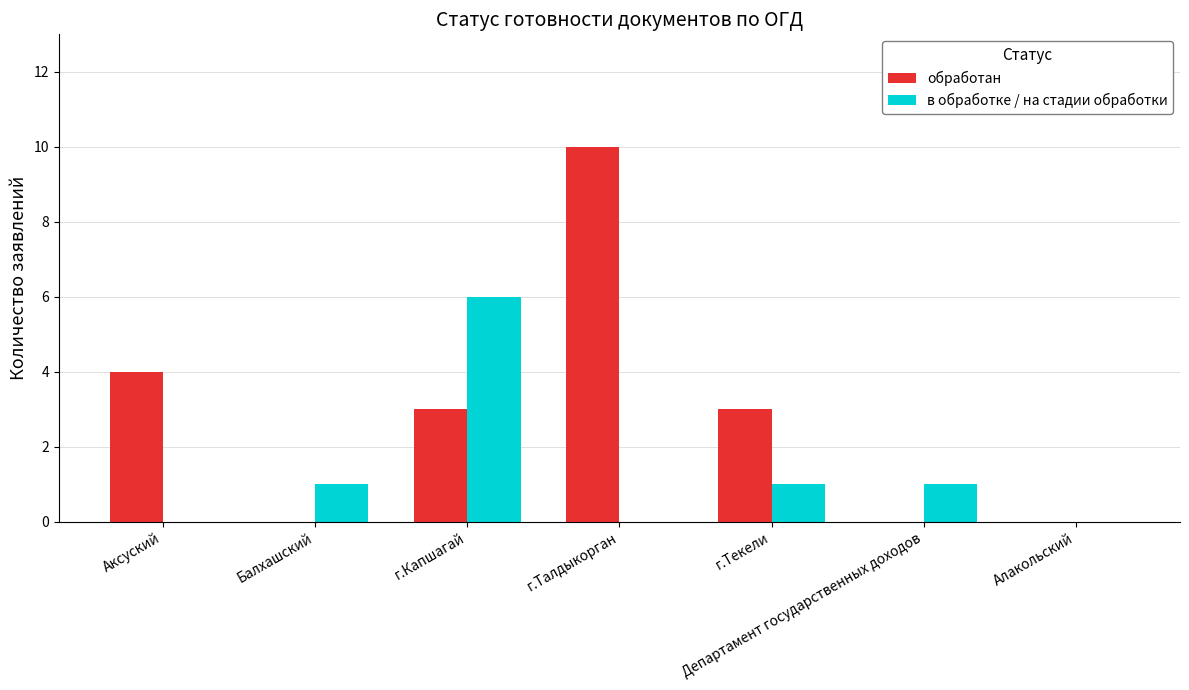

The обработан series shows 3 at г.Капшагай. True or false?

True